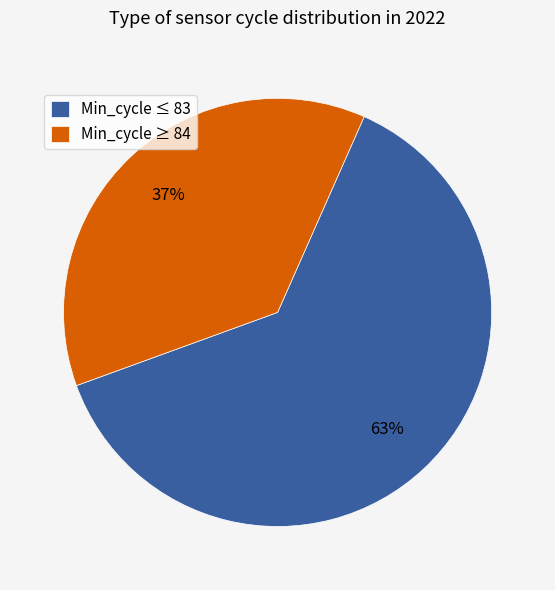

Does any single category account for the majority?

Yes